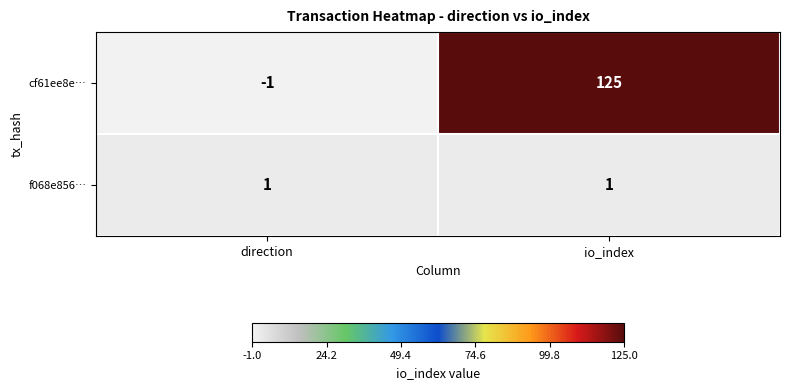

At direction, list the series in order from smallest to largest.

cf61ee8e…, f068e856…